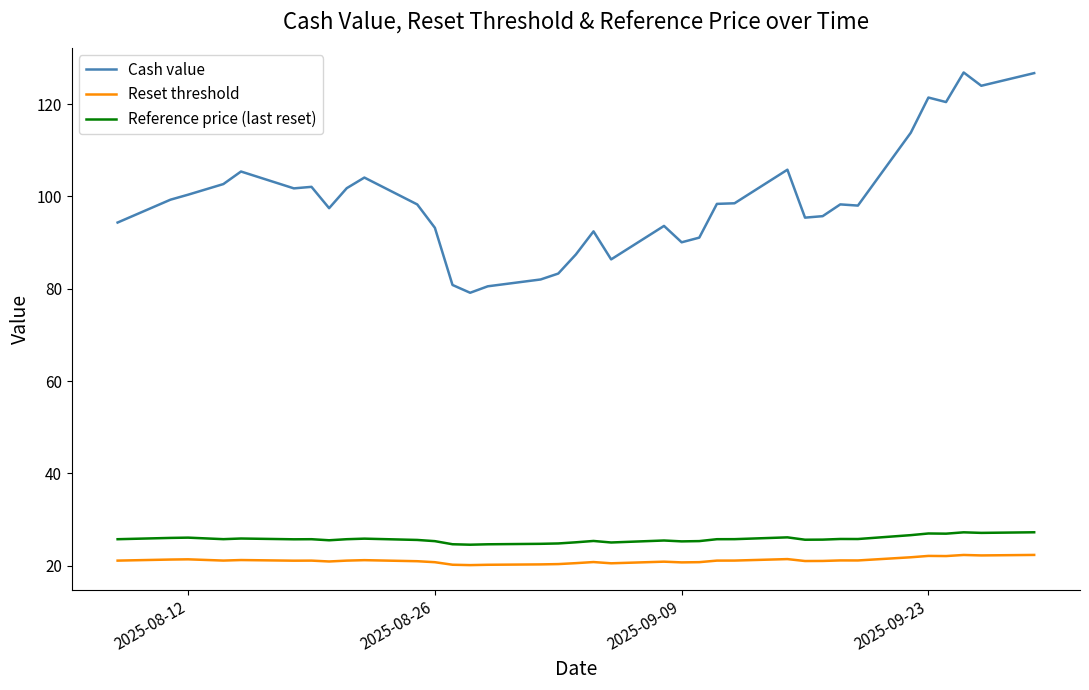

What is the greatest value displayed?

126.8